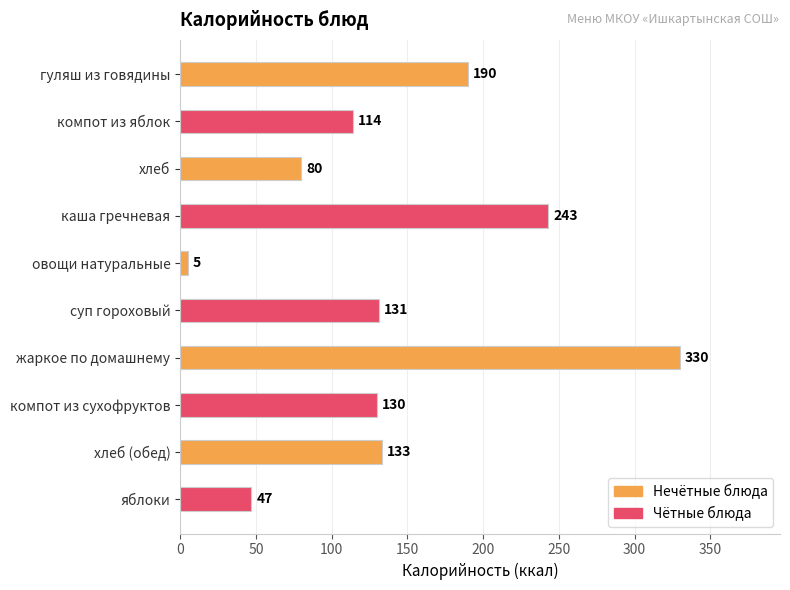

What is the label of the 9th bar from the top?

хлеб (обед)